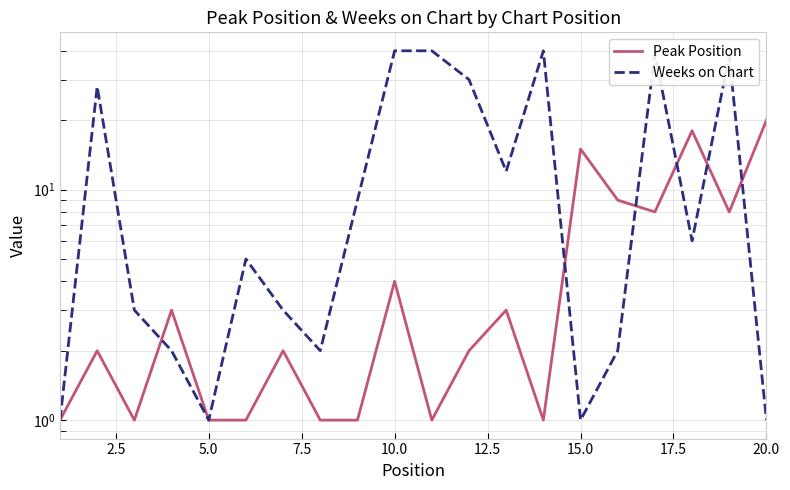

Which series has the largest total across all categories?

Weeks on Chart